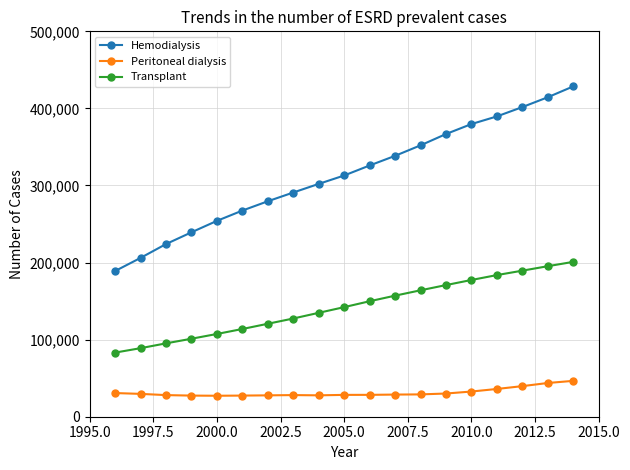

What is the difference between the second highest and second lowest values in the Hemodialysis series?

208436